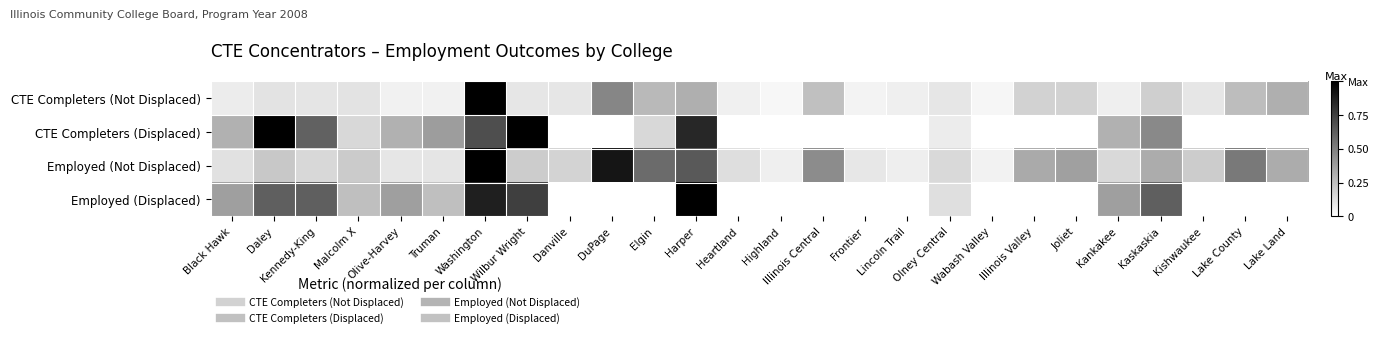

Reading left to right, extract all data points from this chart.

CTE Completers (Not Displaced): Black Hawk=0.1	Daley=0.1	Kennedy-King=0.1	Malcolm X=0.1	Olive-Harvey=0.1	Truman=0.1	Washington=1.0	Wilbur Wright=0.1	Danville=0.1	DuPage=0.5	Elgin=0.3	Harper=0.3	Heartland=0.1	Highland=0.0	Illinois Central=0.2	Frontier=0.1	Lincoln Trail=0.1	Olney Central=0.1	Wabash Valley=0.0	Illinois Valley=0.2	Joliet=0.2	Kankakee=0.1	Kaskaskia=0.2	Kishwaukee=0.1	Lake County=0.3	Lake Land=0.3
CTE Completers (Displaced): Black Hawk=0.3	Daley=1.0	Kennedy-King=0.6	Malcolm X=0.2	Olive-Harvey=0.3	Truman=0.4	Washington=0.7	Wilbur Wright=1.0	Danville=0.0	DuPage=0.0	Elgin=0.2	Harper=0.8	Heartland=0.0	Highland=0.0	Illinois Central=0.0	Frontier=0.0	Lincoln Trail=0.0	Olney Central=0.1	Wabash Valley=0.0	Illinois Valley=0.0	Joliet=0.0	Kankakee=0.3	Kaskaskia=0.5	Kishwaukee=0.0	Lake County=0.0	Lake Land=0.0
Employed (Not Displaced): Black Hawk=0.1	Daley=0.2	Kennedy-King=0.2	Malcolm X=0.2	Olive-Harvey=0.1	Truman=0.1	Washington=1.0	Wilbur Wright=0.2	Danville=0.2	DuPage=0.9	Elgin=0.6	Harper=0.7	Heartland=0.1	Highland=0.1	Illinois Central=0.4	Frontier=0.1	Lincoln Trail=0.1	Olney Central=0.1	Wabash Valley=0.1	Illinois Valley=0.3	Joliet=0.4	Kankakee=0.2	Kaskaskia=0.3	Kishwaukee=0.2	Lake County=0.5	Lake Land=0.3
Employed (Displaced): Black Hawk=0.4	Daley=0.6	Kennedy-King=0.6	Malcolm X=0.2	Olive-Harvey=0.4	Truman=0.2	Washington=0.9	Wilbur Wright=0.8	Danville=0.0	DuPage=0.0	Elgin=0.0	Harper=1.0	Heartland=0.0	Highland=0.0	Illinois Central=0.0	Frontier=0.0	Lincoln Trail=0.0	Olney Central=0.1	Wabash Valley=0.0	Illinois Valley=0.0	Joliet=0.0	Kankakee=0.4	Kaskaskia=0.6	Kishwaukee=0.0	Lake County=0.0	Lake Land=0.0